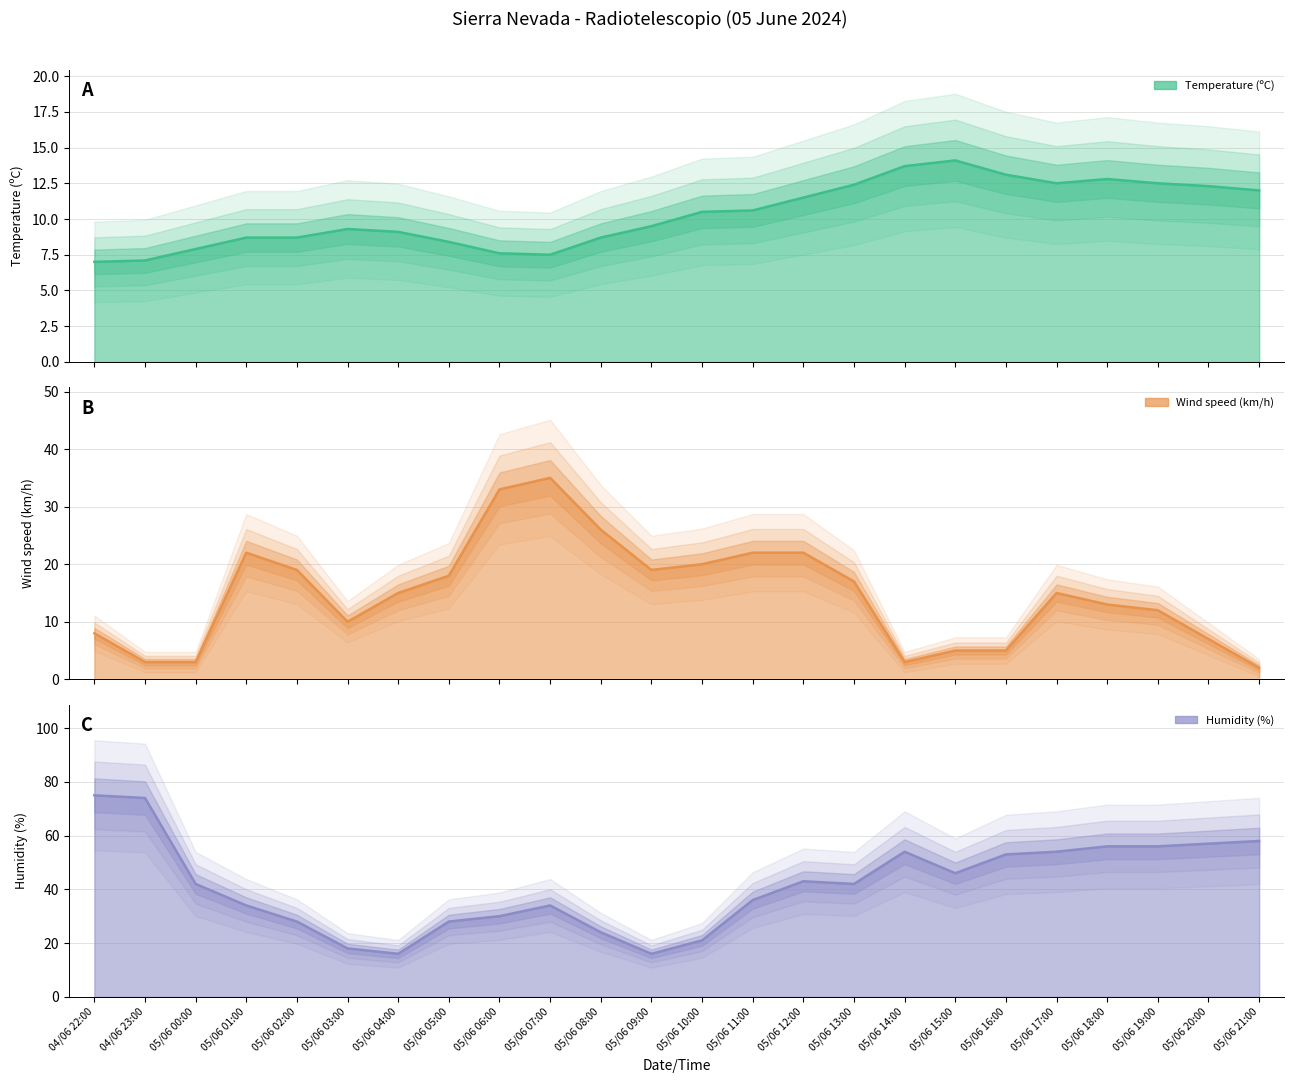

At how many categories does at least one series exceed 51?

9